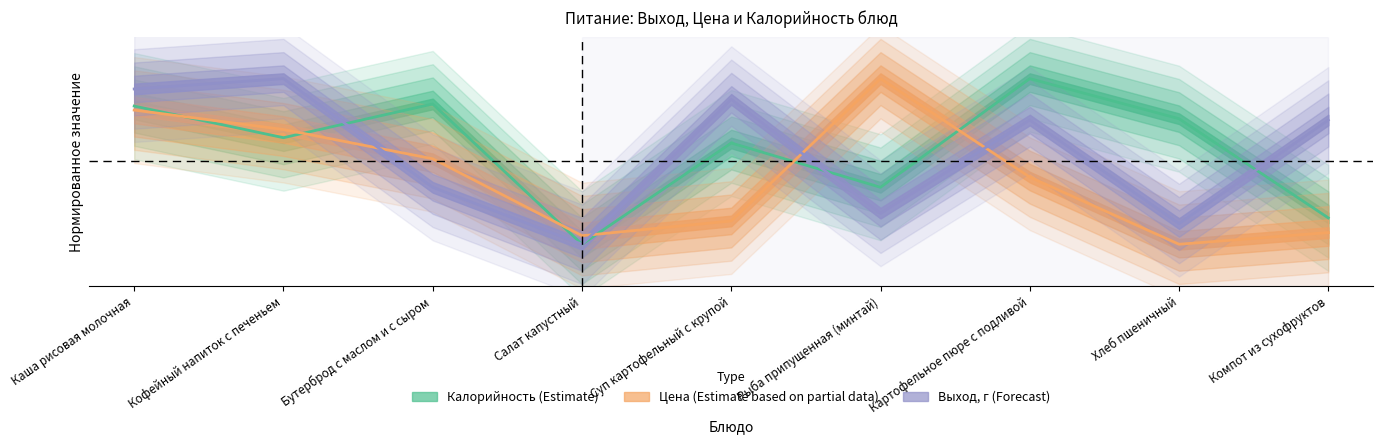

True or false: Калорийность has more than 2 interior local peaks.

True